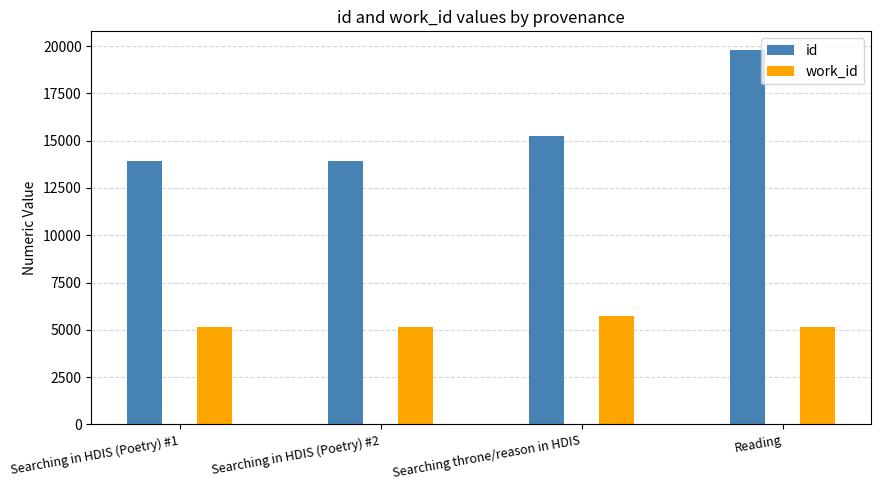

True or false: work_id has a value of 2543 at Reading.

False